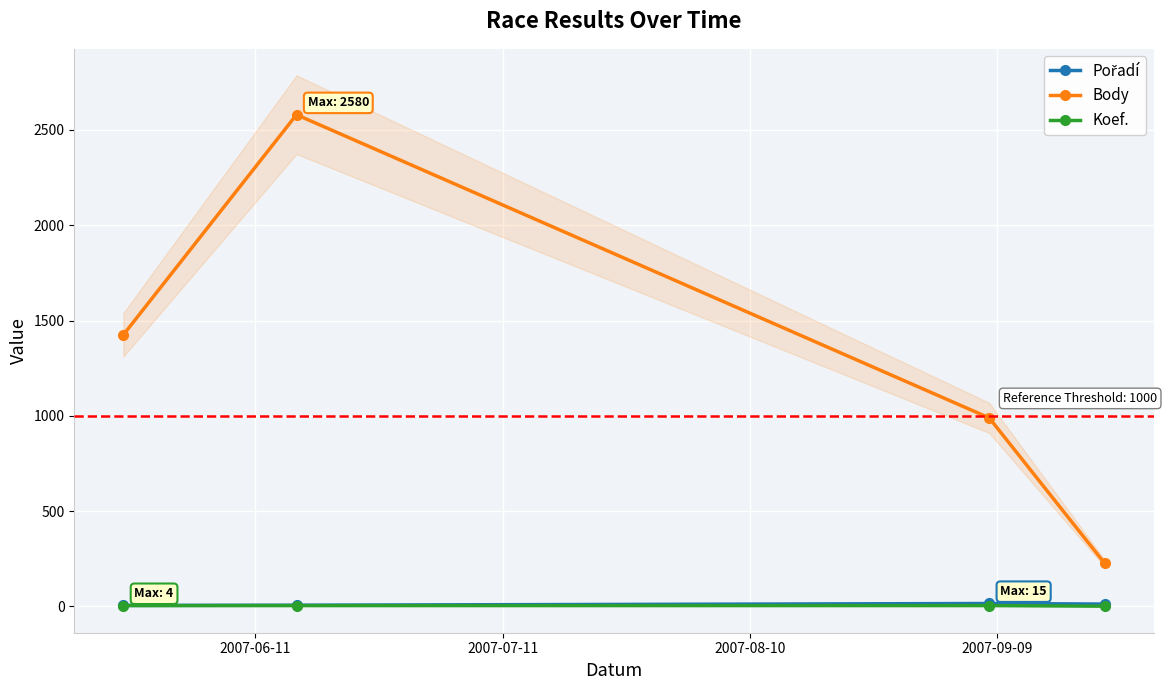

What is the sum of all Body values?

5220